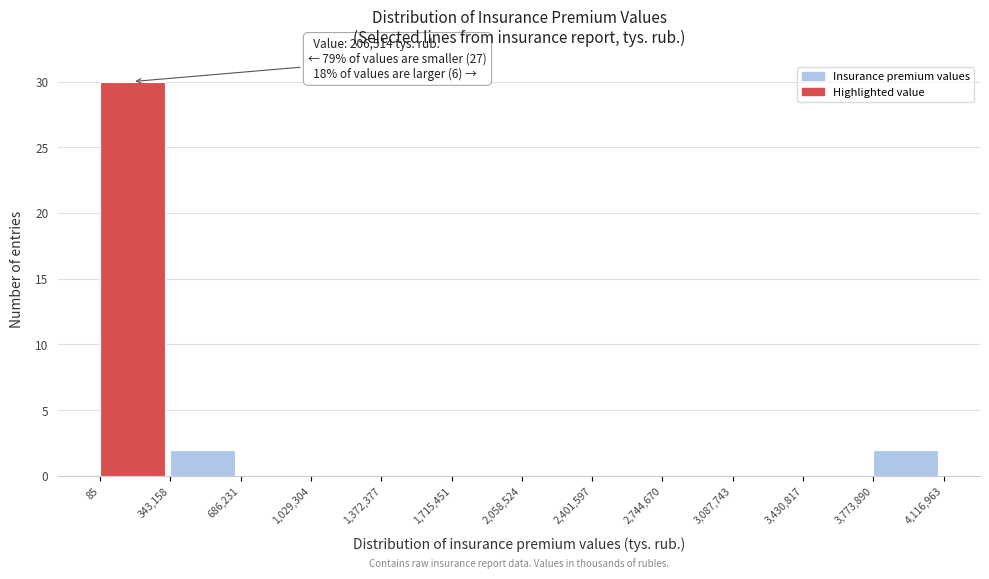

Over which range of the x-axis is the bar tallest?

85 to 343,158